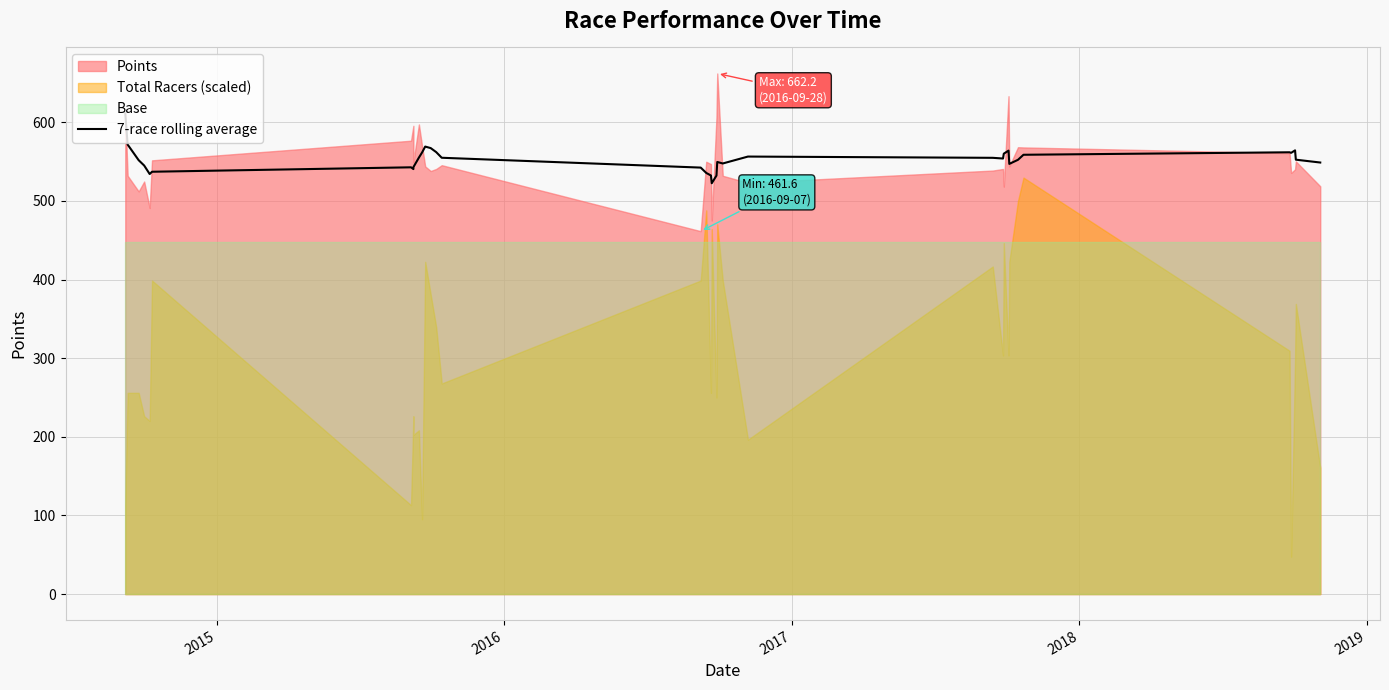

The chart shows a value of 764.3 at 16. True or false?

False